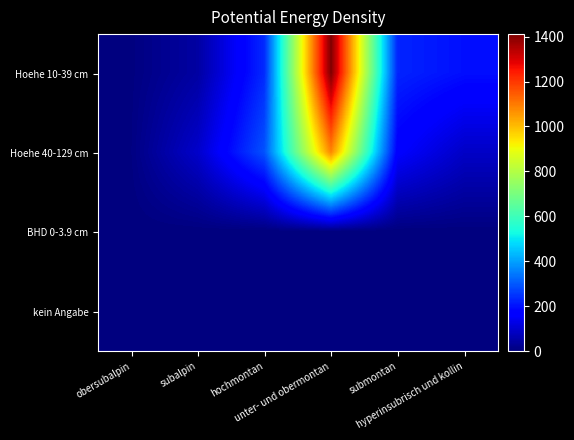

Which series has the widest spread of values?

Hoehe 10-39 cm